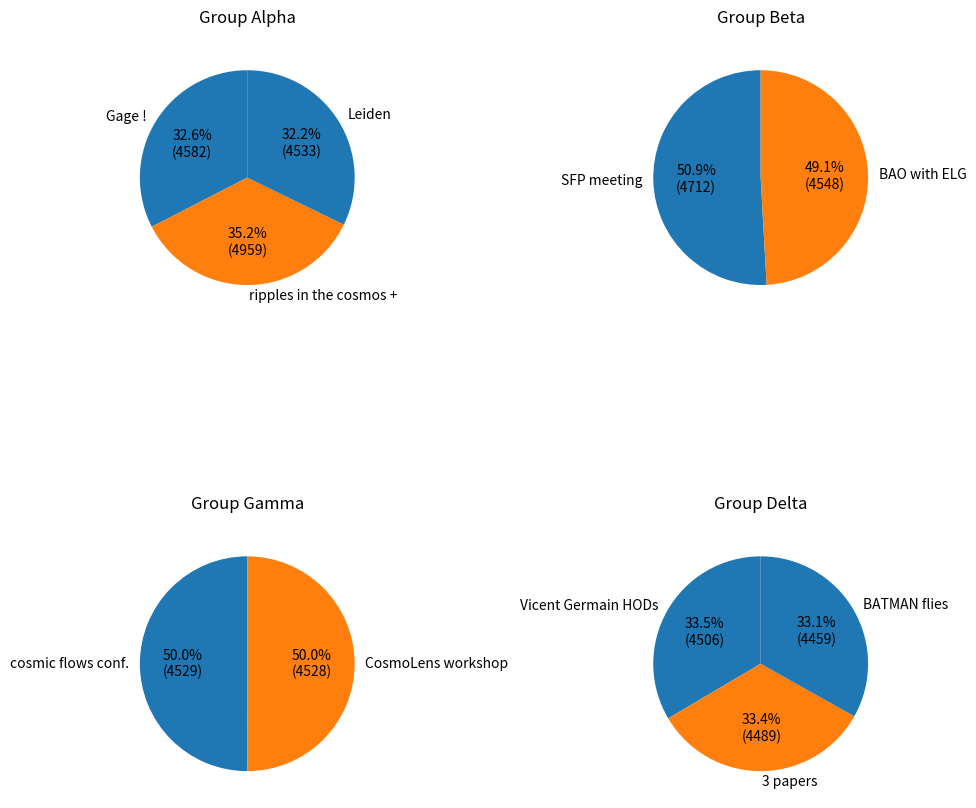

What is the change in value from ripples in the cosmos + to CosmoLens workshop?

-431